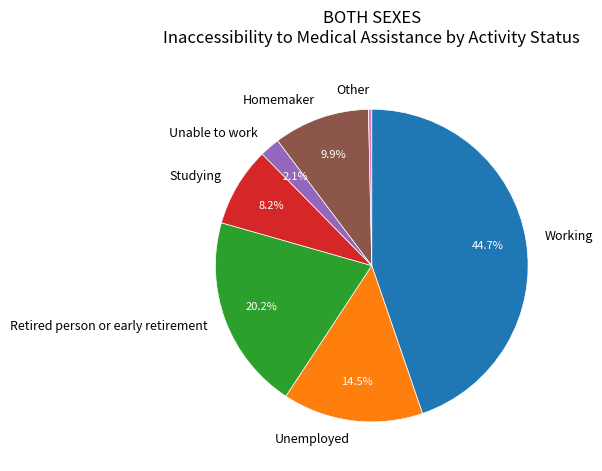

What is the largest slice in the pie chart?

Working